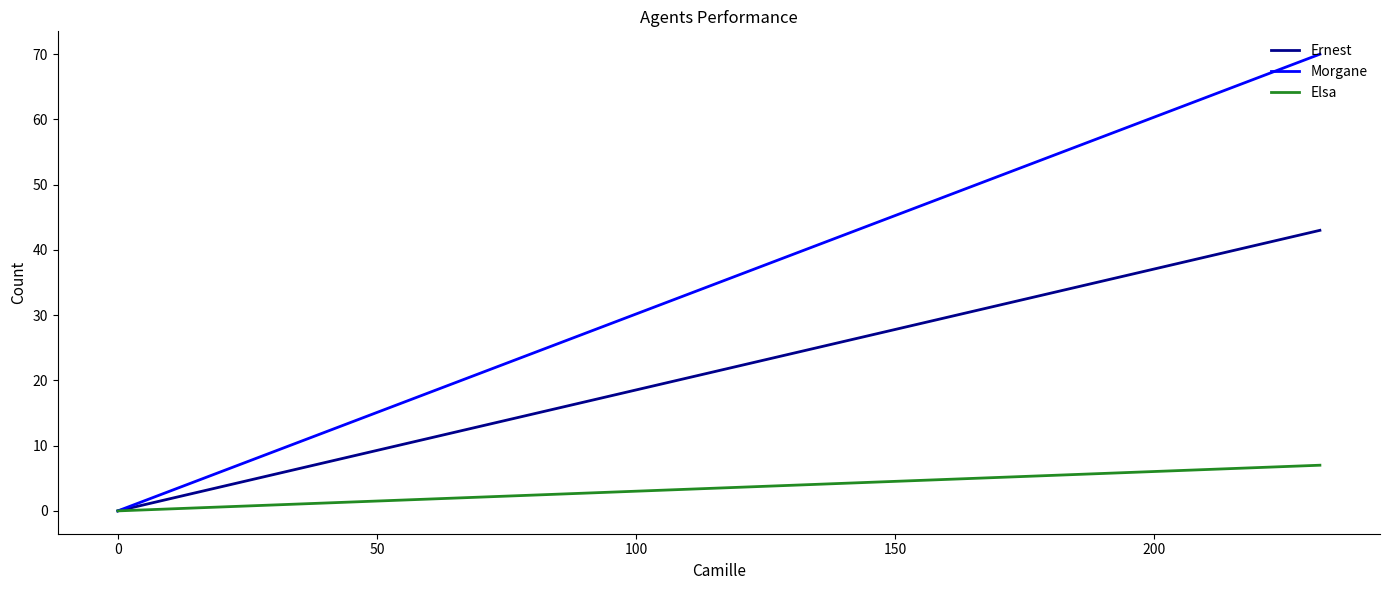

How many distinct data groups are displayed?

3